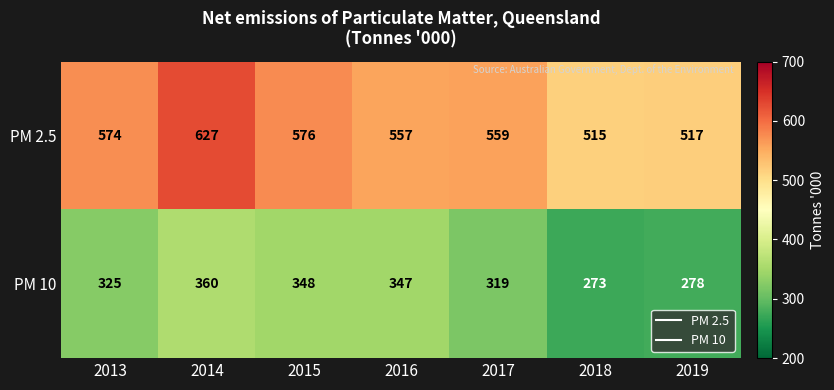

At how many categories does at least one series exceed 440?

7